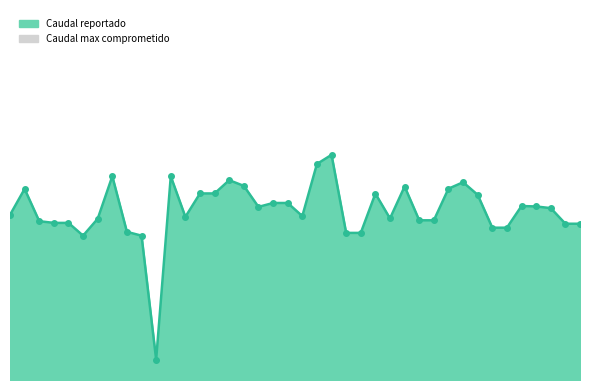

How many interior local peaks (higher than both neighbors) does the data have?

9